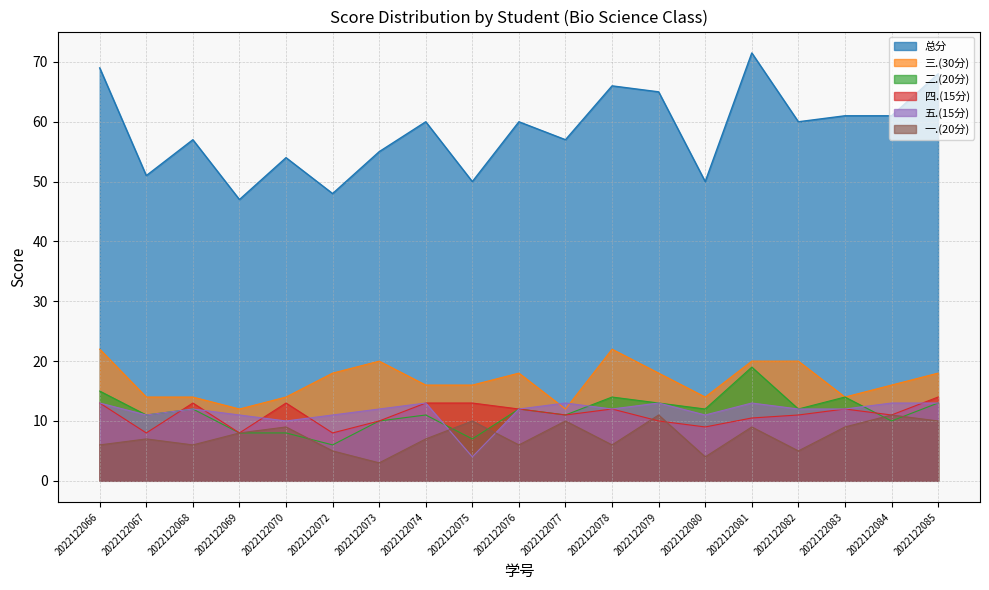

Reading left to right, extract all data points from this chart.

总分: 2022122066=69.0	2022122067=51.0	2022122068=57.0	2022122069=47.0	2022122070=54.0	2022122072=48.0	2022122073=55.0	2022122074=60.0	2022122075=50.0	2022122076=60.0	2022122077=57.0	2022122078=66.0	2022122079=65.0	2022122080=50.0	2022122081=71.5	2022122082=60.0	2022122083=61.0	2022122084=61.0	2022122085=68.0
二.(20分): 2022122066=15.0	2022122067=11.0	2022122068=12.0	2022122069=8.0	2022122070=8.0	2022122072=6.0	2022122073=10.0	2022122074=11.0	2022122075=7.0	2022122076=12.0	2022122077=11.0	2022122078=14.0	2022122079=13.0	2022122080=12.0	2022122081=19.0	2022122082=12.0	2022122083=14.0	2022122084=10.0	2022122085=13.0
一.(20分): 2022122066=6.0	2022122067=7.0	2022122068=6.0	2022122069=8.0	2022122070=9.0	2022122072=5.0	2022122073=3.0	2022122074=7.0	2022122075=10.0	2022122076=6.0	2022122077=10.0	2022122078=6.0	2022122079=11.0	2022122080=4.0	2022122081=9.0	2022122082=5.0	2022122083=9.0	2022122084=11.0	2022122085=10.0
四.(15分): 2022122066=13.0	2022122067=8.0	2022122068=13.0	2022122069=8.0	2022122070=13.0	2022122072=8.0	2022122073=10.0	2022122074=13.0	2022122075=13.0	2022122076=12.0	2022122077=11.0	2022122078=12.0	2022122079=10.0	2022122080=9.0	2022122081=10.5	2022122082=11.0	2022122083=12.0	2022122084=11.0	2022122085=14.0
五.(15分): 2022122066=13.0	2022122067=11.0	2022122068=12.0	2022122069=11.0	2022122070=10.0	2022122072=11.0	2022122073=12.0	2022122074=13.0	2022122075=4.0	2022122076=12.0	2022122077=13.0	2022122078=12.0	2022122079=13.0	2022122080=11.0	2022122081=13.0	2022122082=12.0	2022122083=12.0	2022122084=13.0	2022122085=13.0
三.(30分): 2022122066=22.0	2022122067=14.0	2022122068=14.0	2022122069=12.0	2022122070=14.0	2022122072=18.0	2022122073=20.0	2022122074=16.0	2022122075=16.0	2022122076=18.0	2022122077=12.0	2022122078=22.0	2022122079=18.0	2022122080=14.0	2022122081=20.0	2022122082=20.0	2022122083=14.0	2022122084=16.0	2022122085=18.0